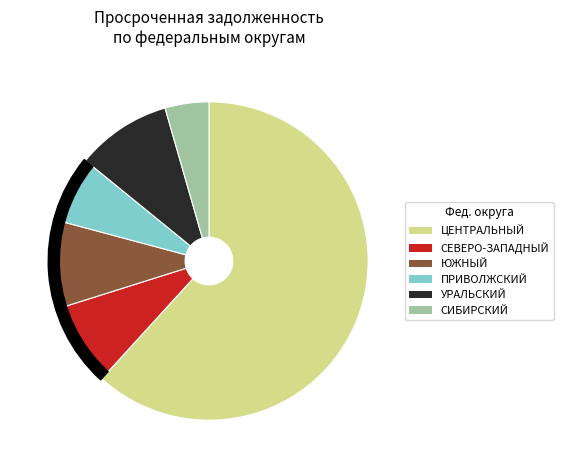

What is the change in value from Южный to Сибирский?

-5846